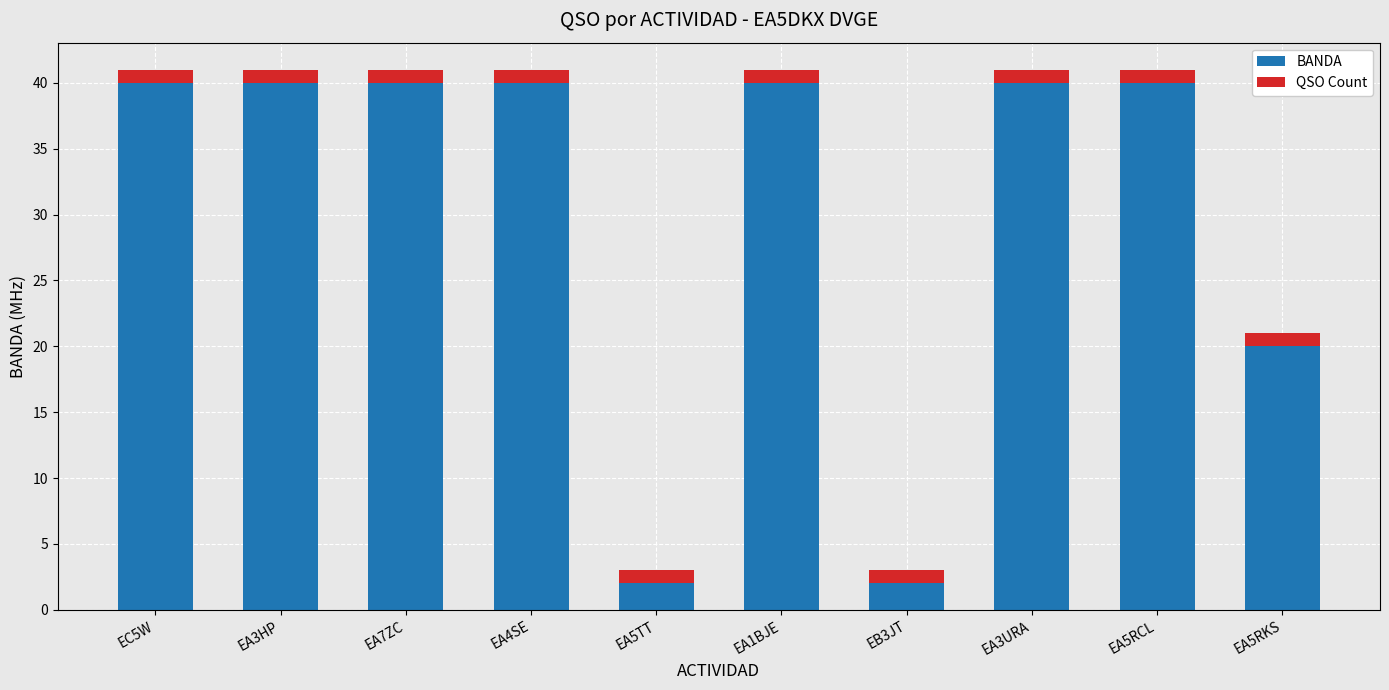

What is the difference between the second highest and second lowest values in the BANDA series?

38